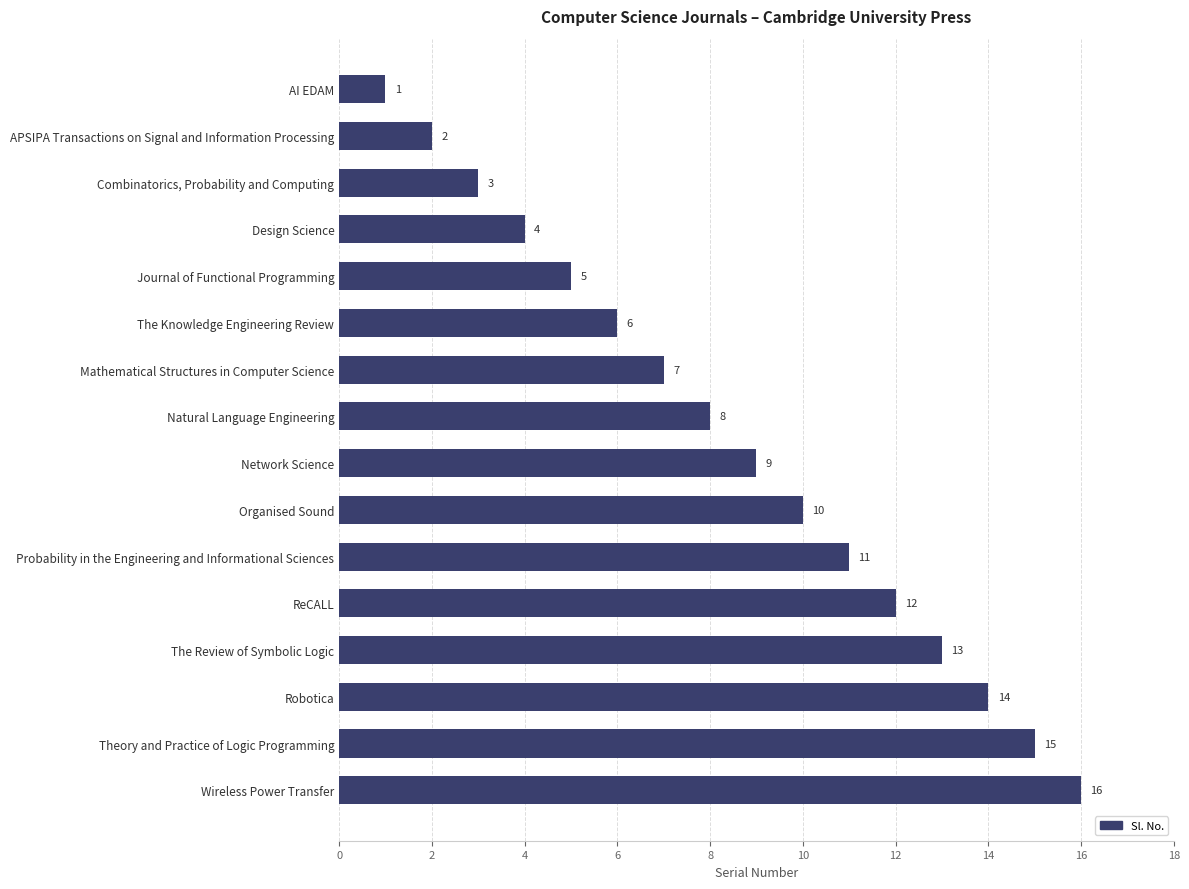

Rank the categories by value from lowest to highest.

AI EDAM, APSIPA Transactions on Signal and Information Processing, Combinatorics, Probability and Computing, Design Science, Journal of Functional Programming, The Knowledge Engineering Review, Mathematical Structures in Computer Science, Natural Language Engineering, Network Science, Organised Sound, Probability in the Engineering and Informational Sciences, ReCALL, The Review of Symbolic Logic, Robotica, Theory and Practice of Logic Programming, Wireless Power Transfer